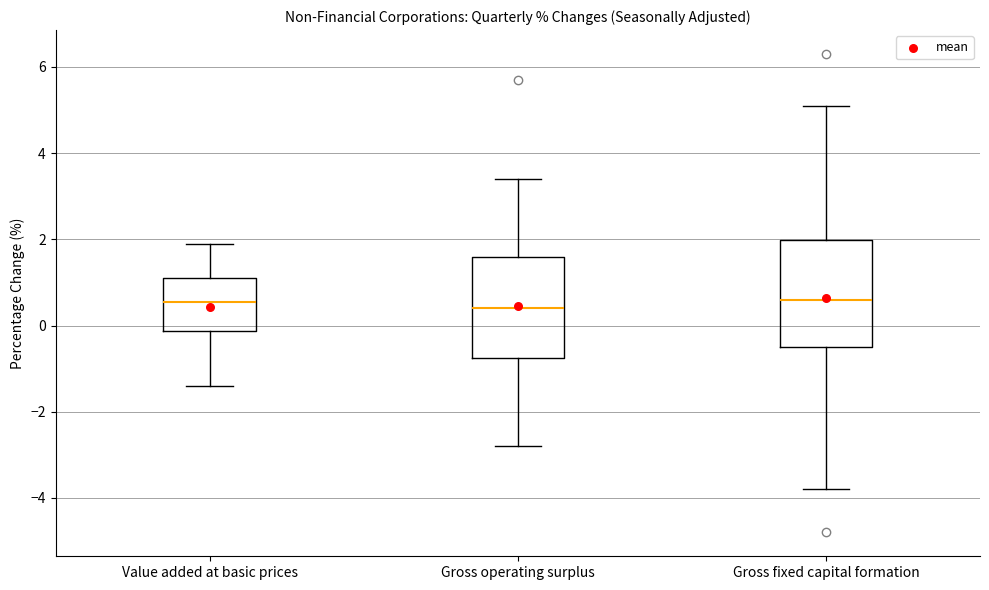

Where does the median line of the box for Value added at basic prices sit on the y-axis? The values are not printed on the chart, so give them approximately, as read against the axis.

0.6